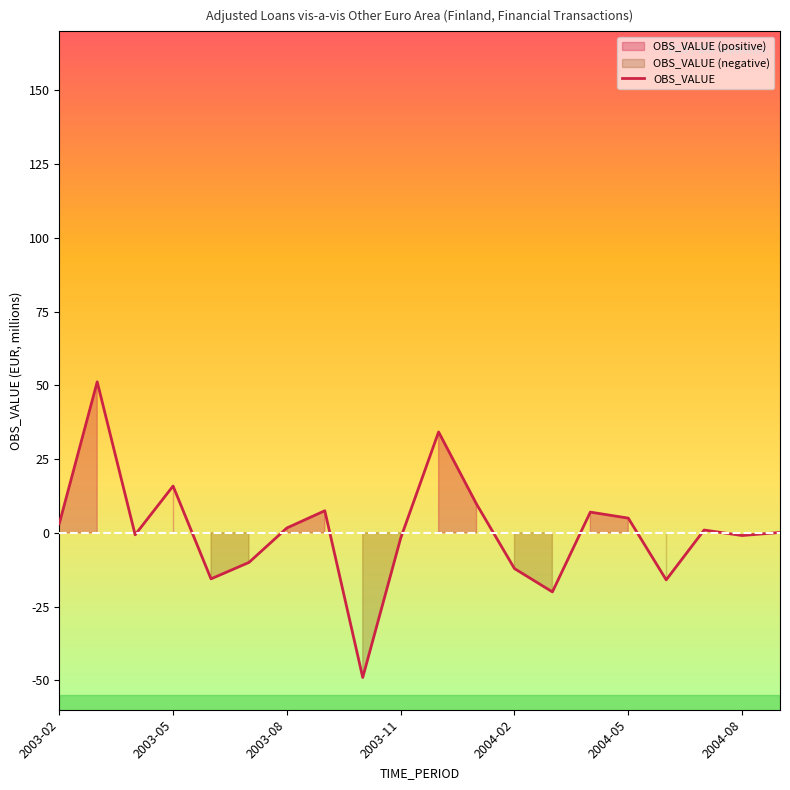

Does the chart display data point markers on the line(s)?

No